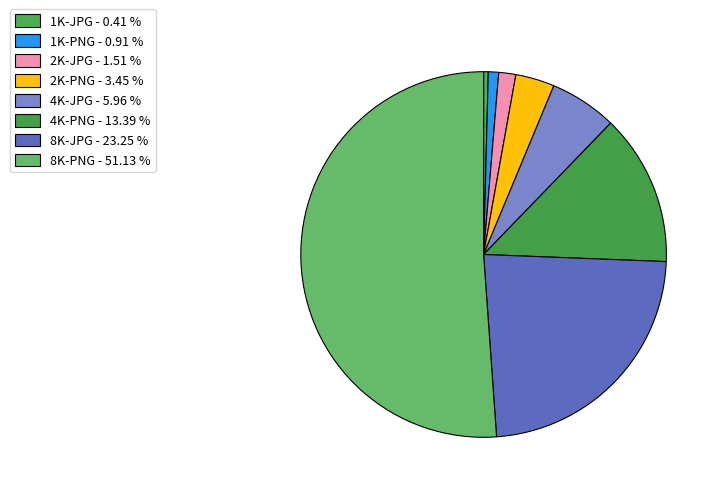

How many slices are in this pie chart?

8